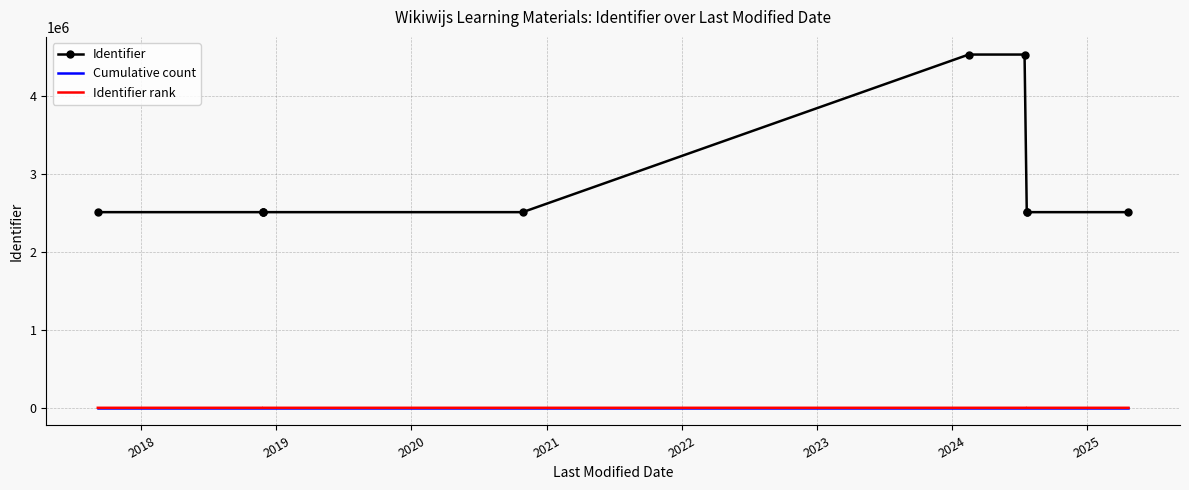

How many values in the Cumulative count series exceed 6?

4